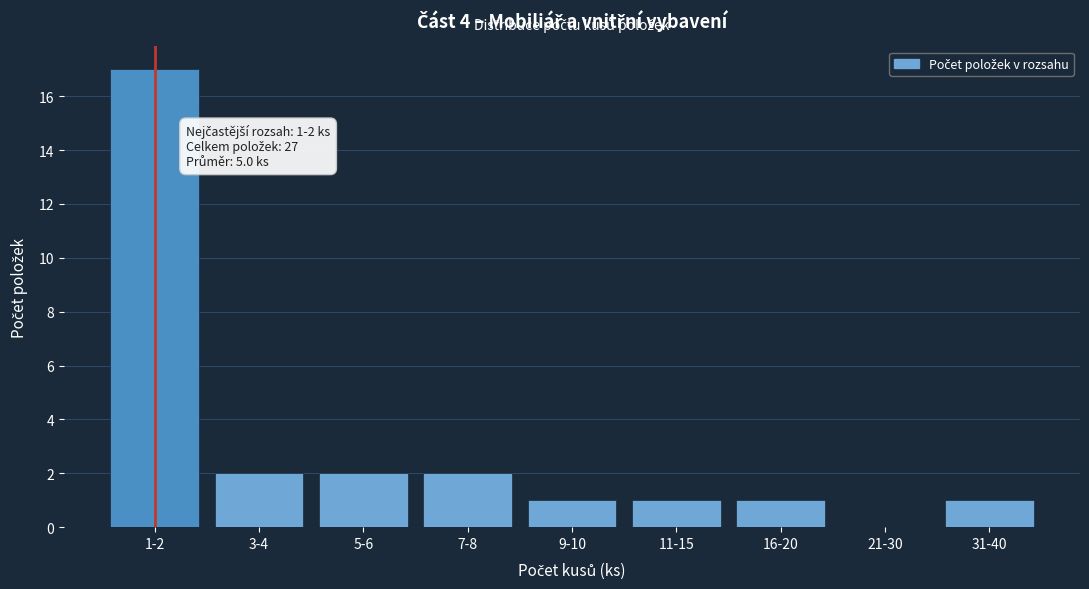

Reading left to right, transcribe all the data shown in this chart.

1-2=17	3-4=2	5-6=2	7-8=2	9-10=1	11-15=1	16-20=1	21-30=0	31-40=1